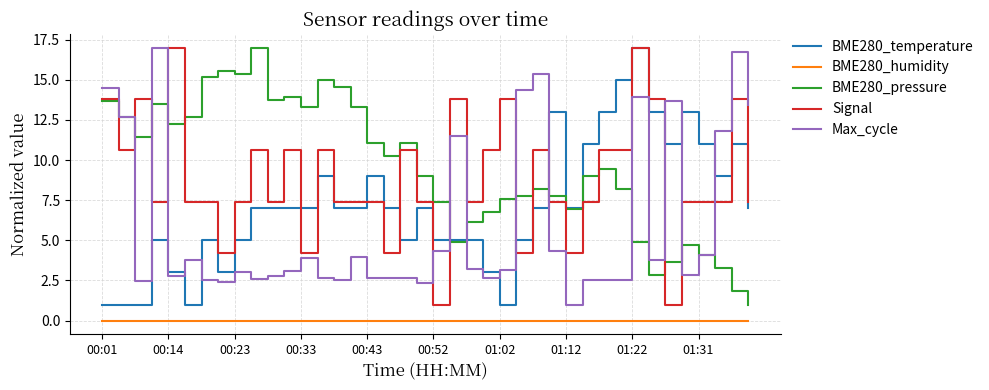

Is this an area chart (filled region under the line)?

No